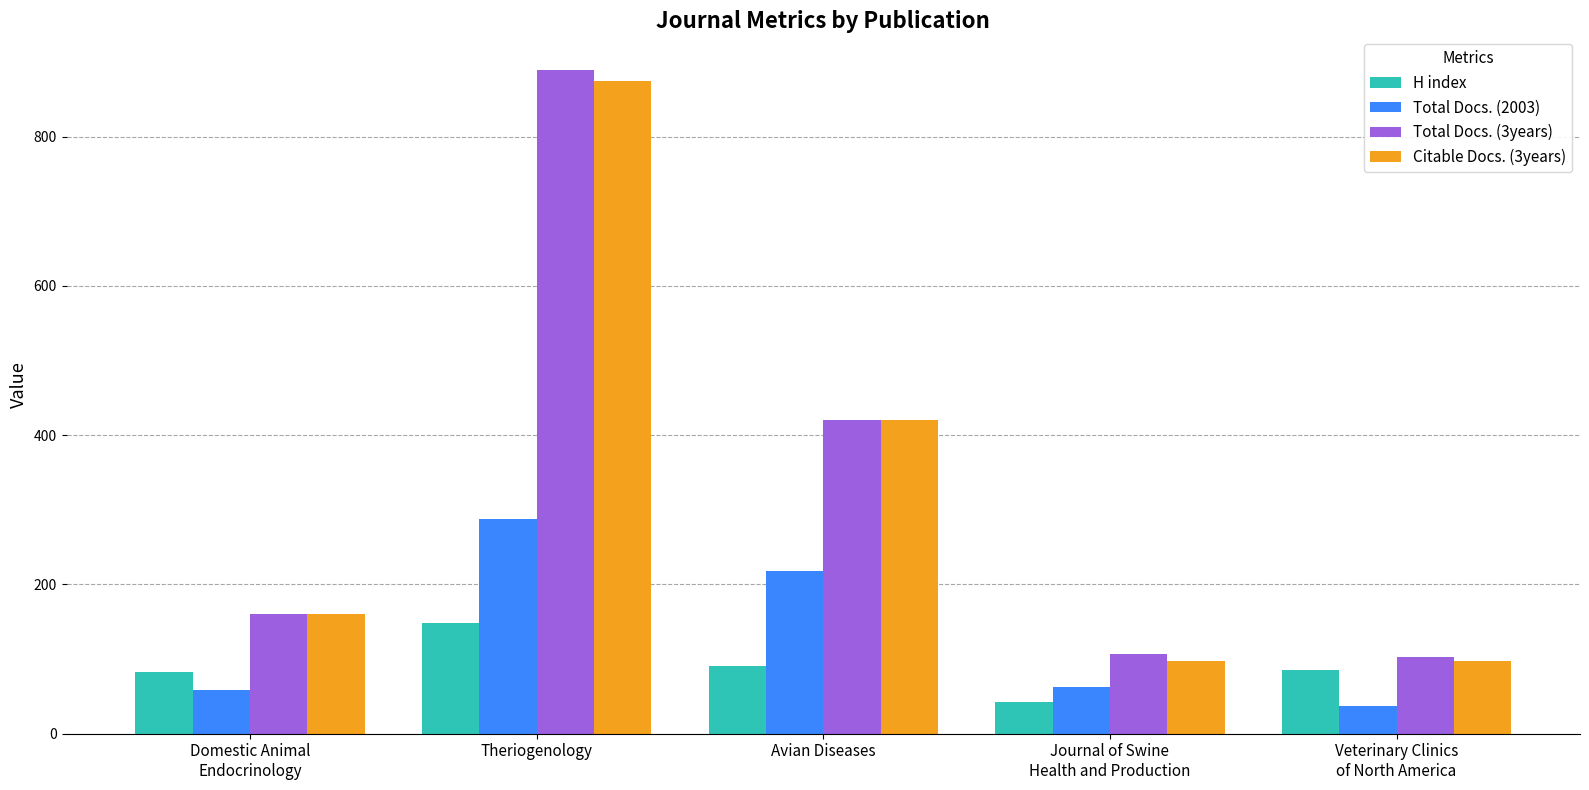

What is the sum of the Total Docs. (2003) values at Avian Diseases and Journal of Swine
Health and Production?

281